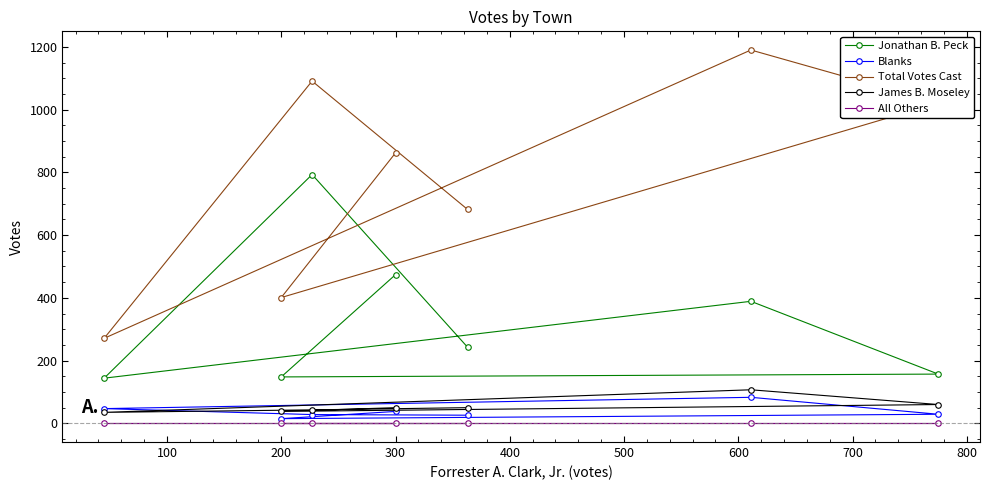

What is the minimum value for Blanks?

15